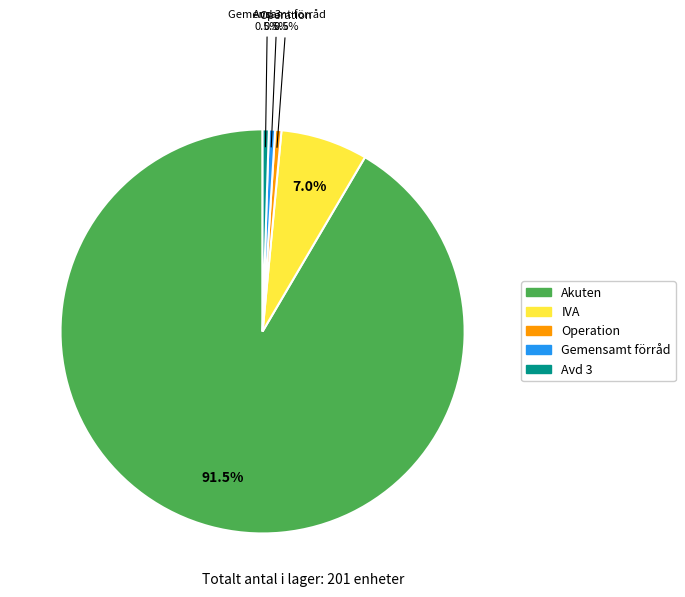

Which has a higher value, Akuten or Gemensamt förråd?

Akuten